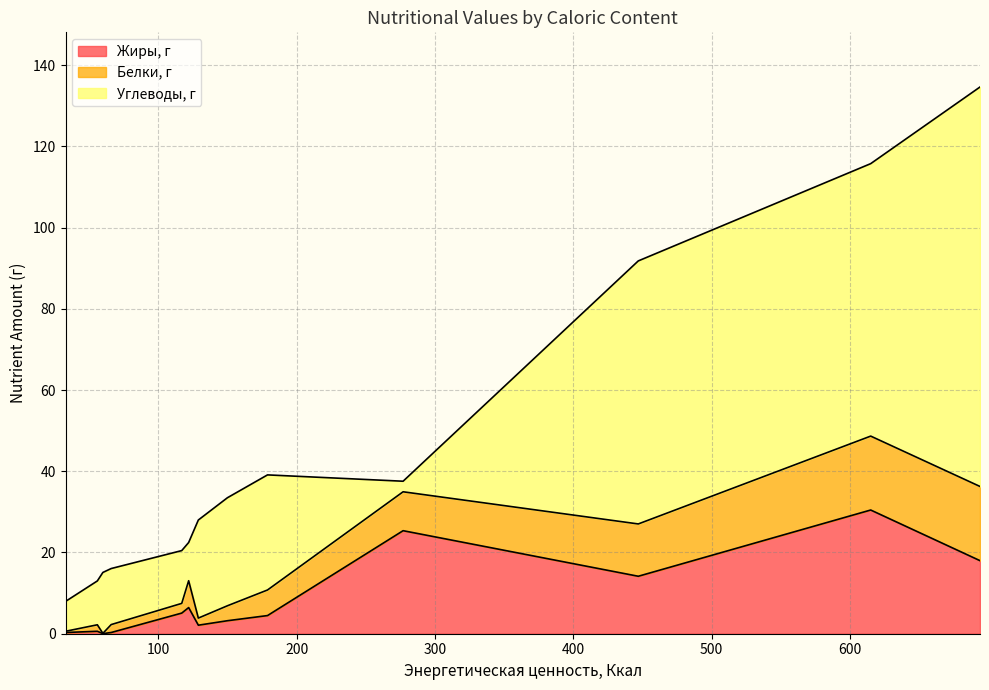

Where is Жиры, г nearest to the value 15?

447